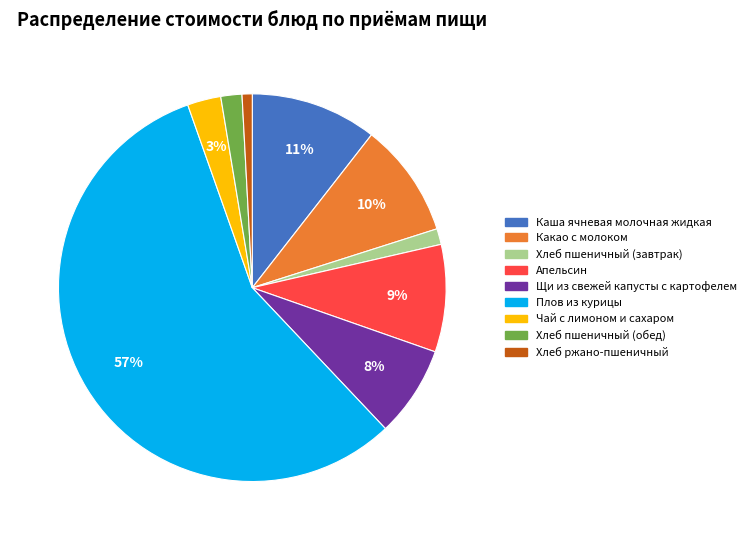

How many segments does this pie chart have?

9